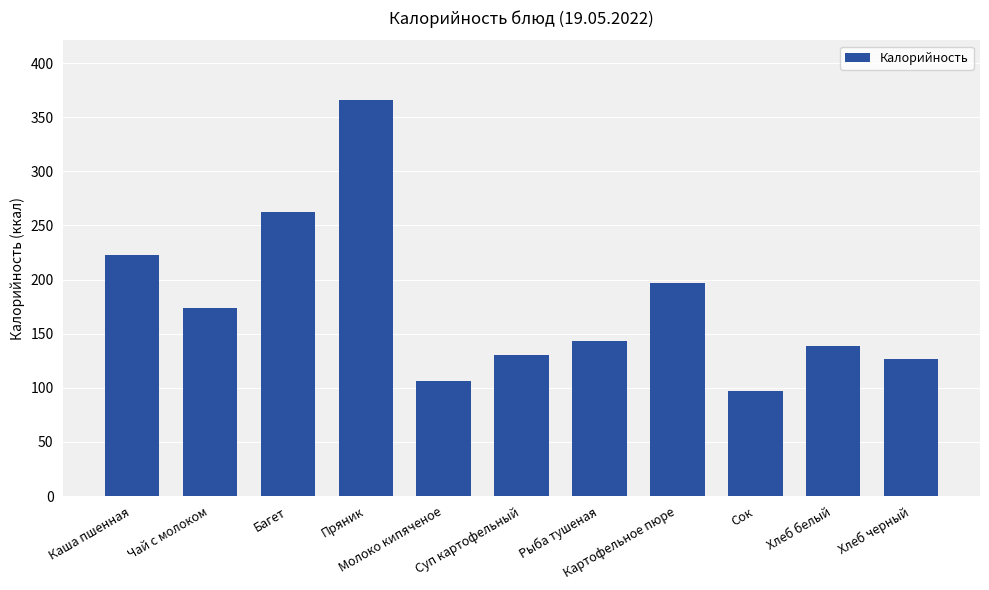

Approximately how many times larger is the value at Каша пшенная compared to Рыба тушеная?

1.6